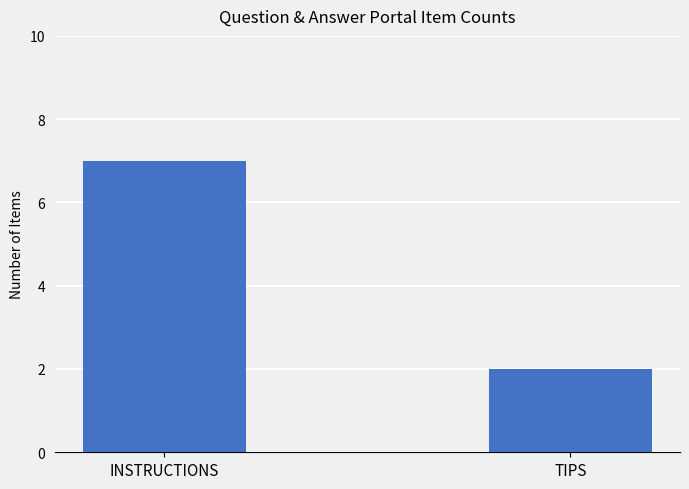

How many series are shown in this chart?

1